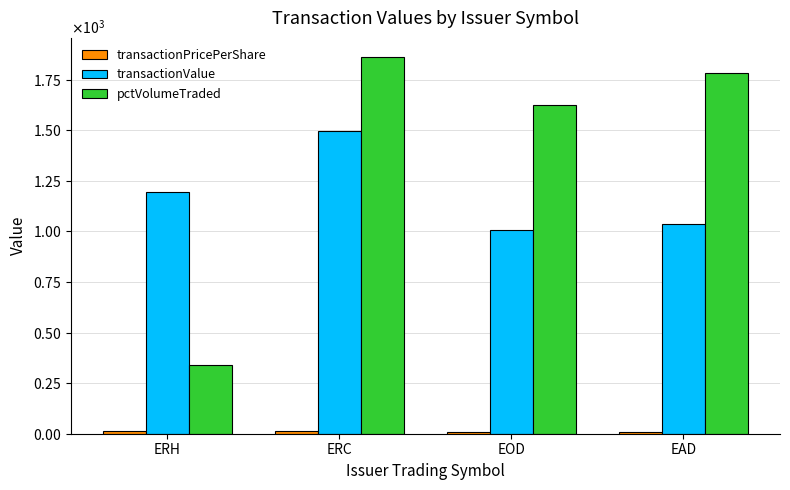

Are the bars grouped side by side (vs. stacked)?

Yes